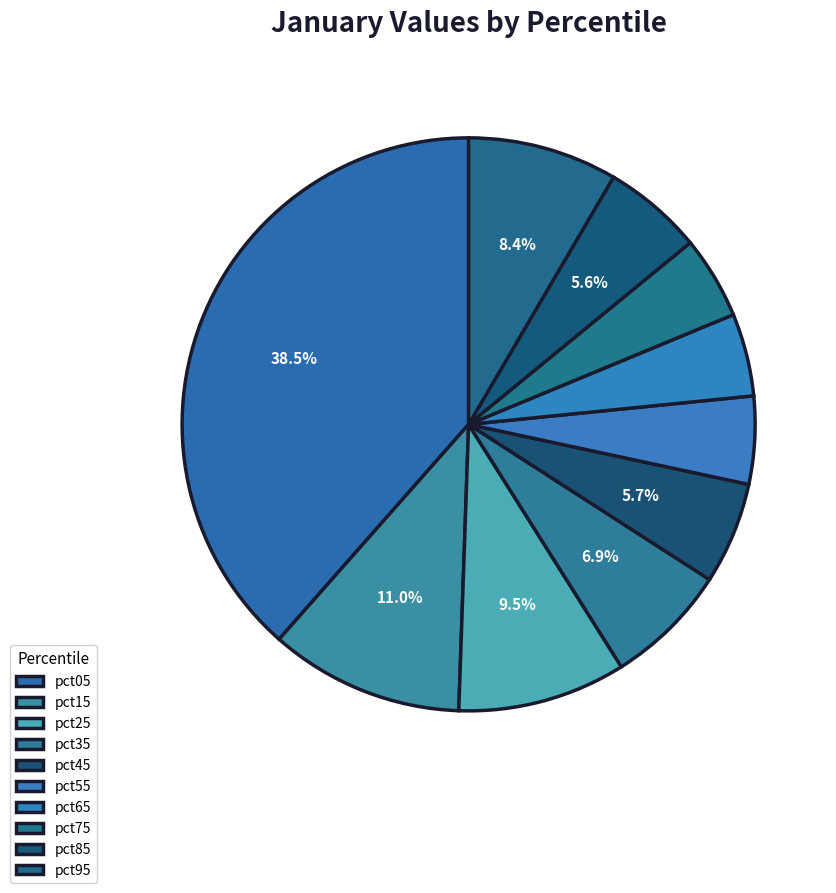

Count the number of slices in the pie.

10